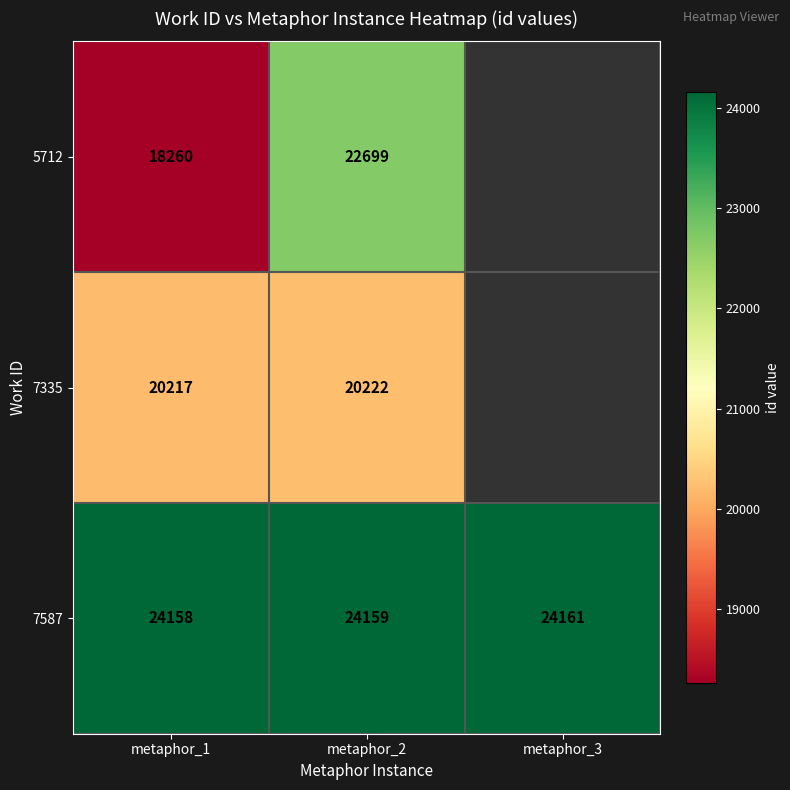

The value of 7335 at metaphor_1 is 7586.4. True or false?

False